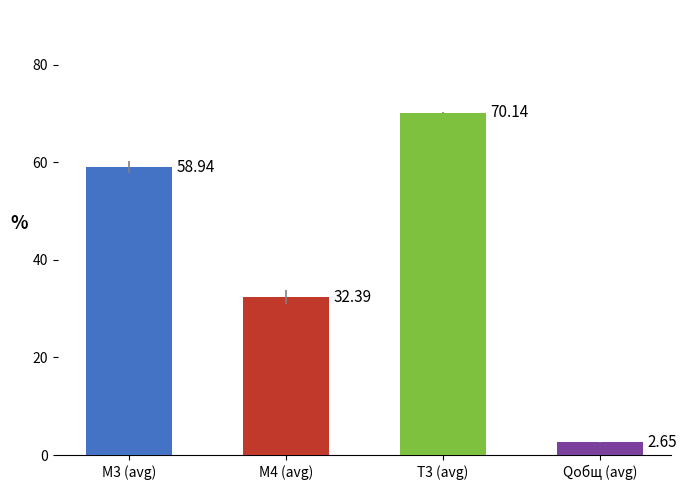

What is the change in value from M4 (avg) to T3 (avg)?

+37.8